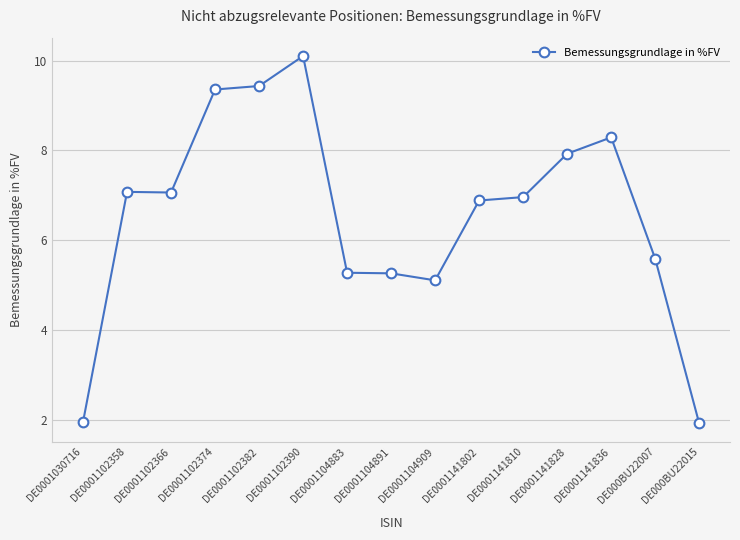

What is the difference between the values at DE0001141810 and DE0001104891?

1.7